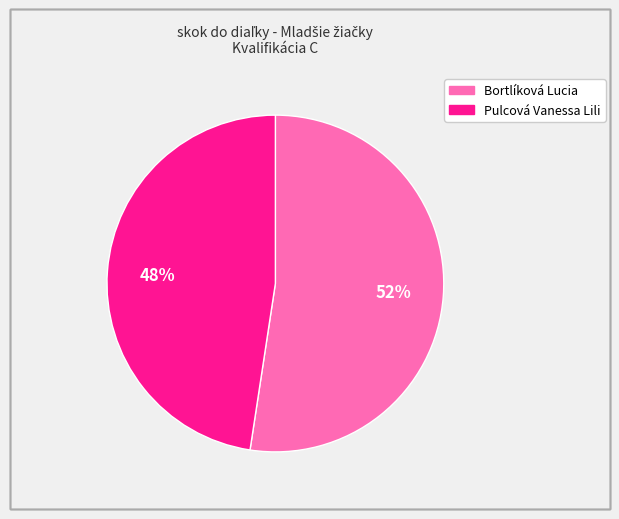

To the nearest percent, what is the average slice percentage?

50%